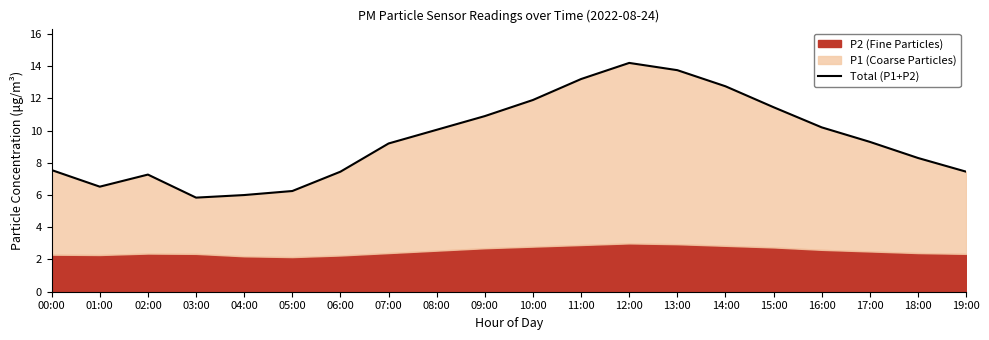

At which label is the value closest to 10?

08:00